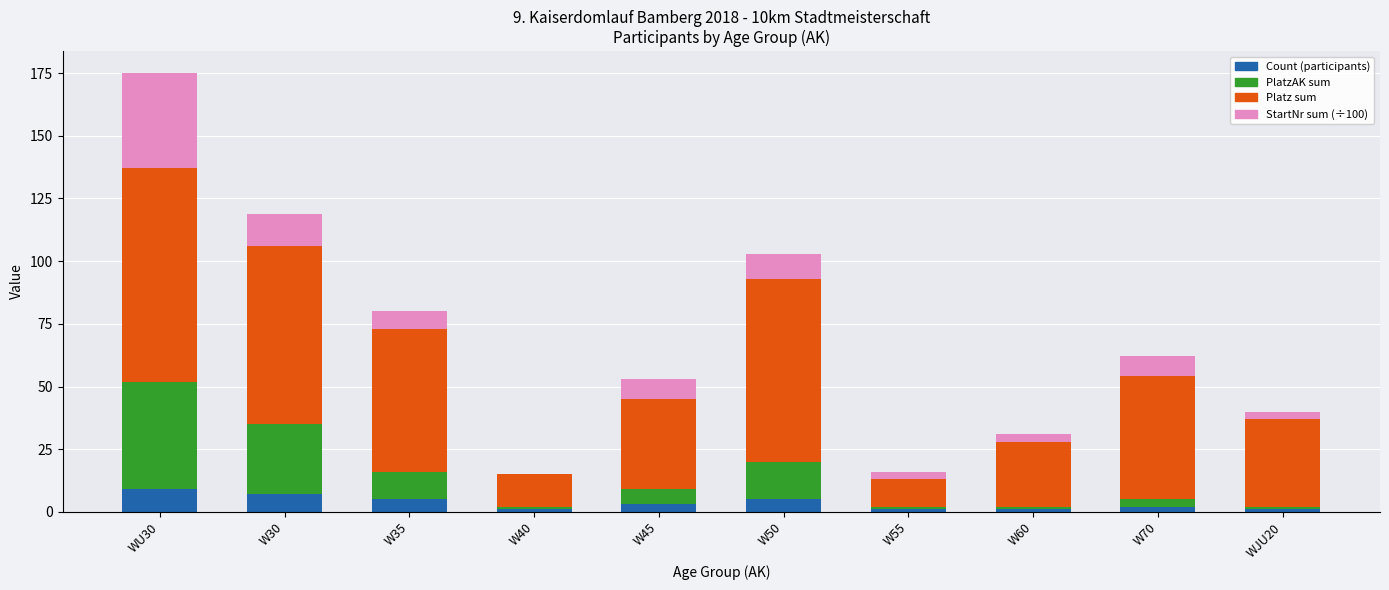

At which category is the sum across all series the highest?

WU30